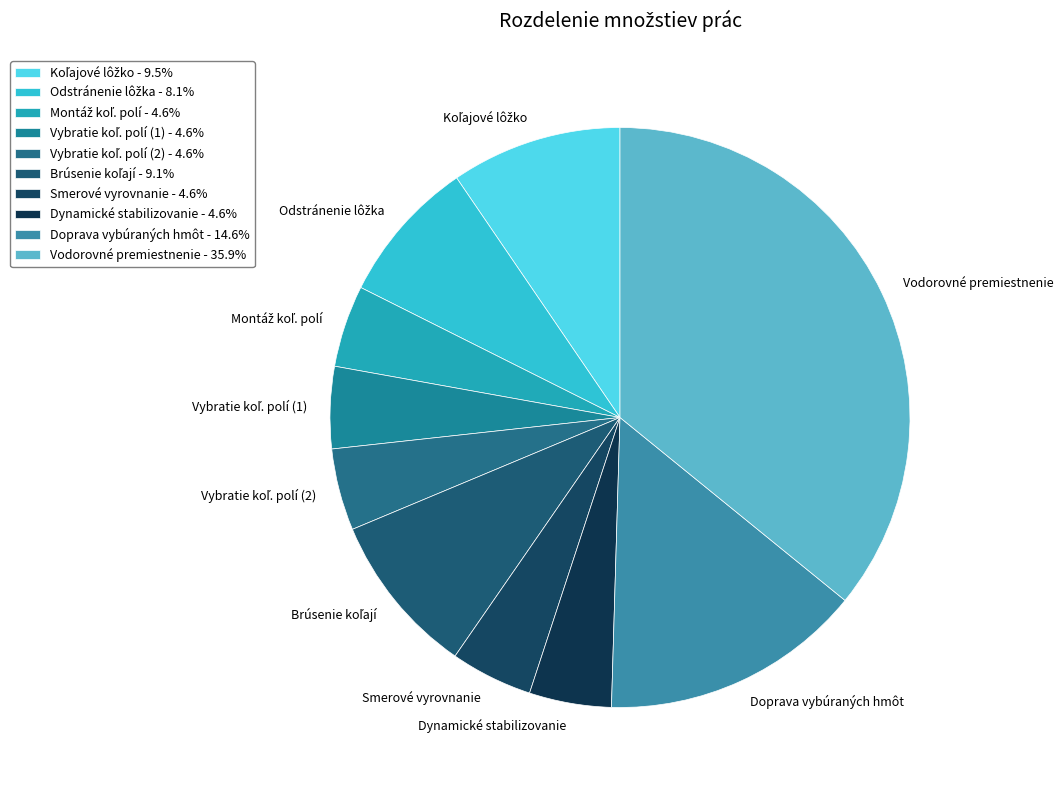

Is there any slice that represents more than half of the pie?

No